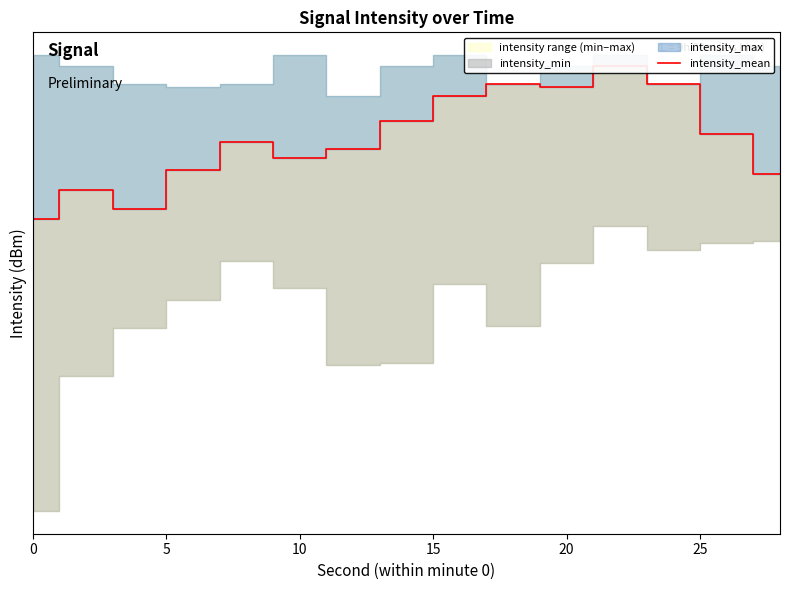

Does the chart display data point markers on the line(s)?

No